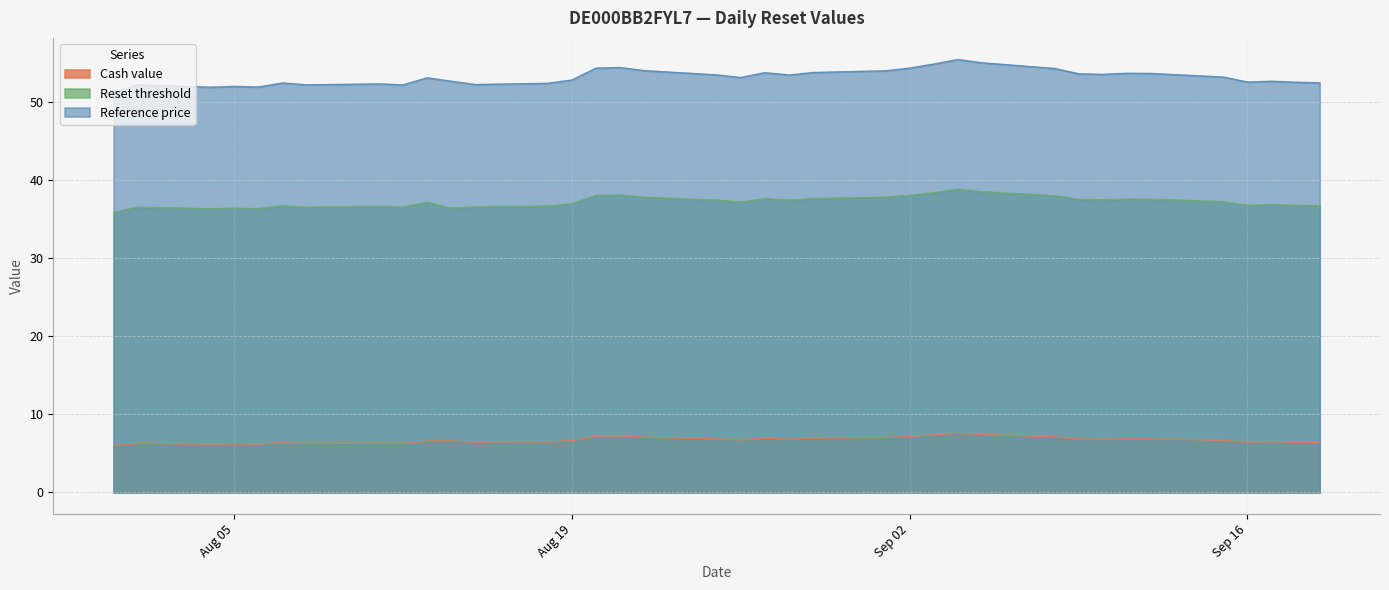

True or false: Cash value and Reference price cross at least once.

False